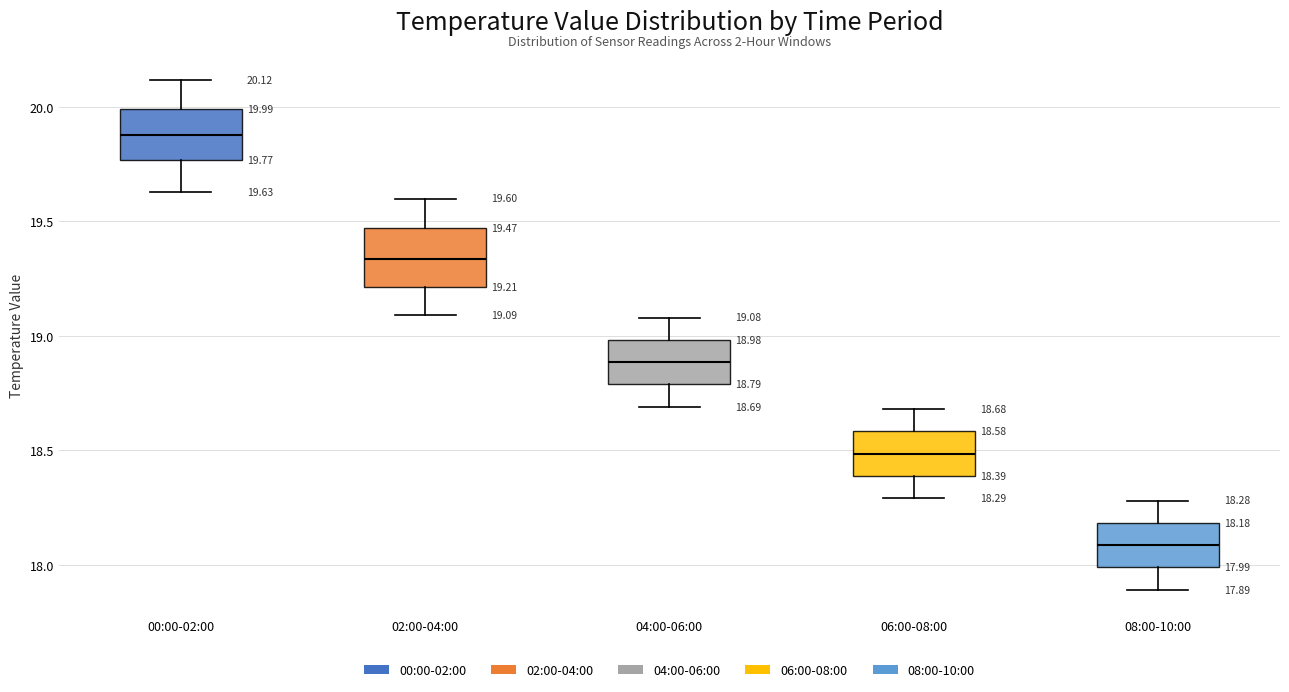

Which box has the highest median line?

00:00-02:00